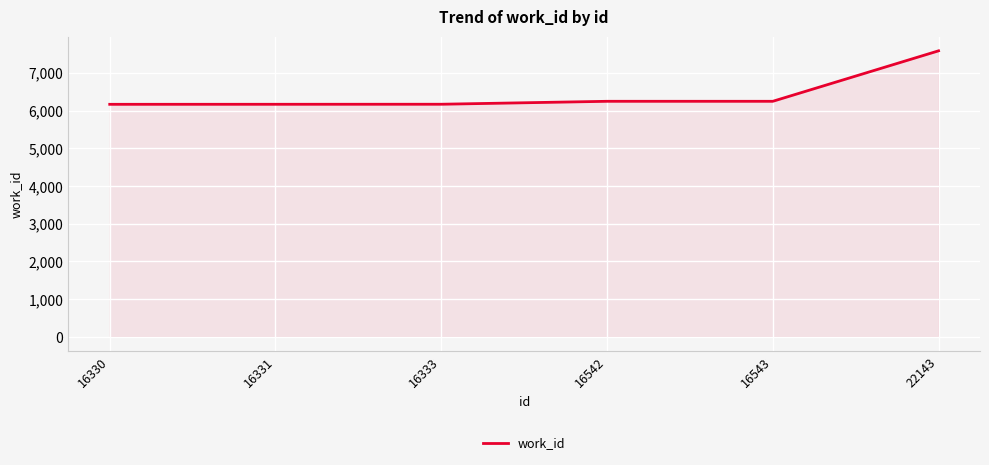

What is the minimum value shown in the chart?

6164